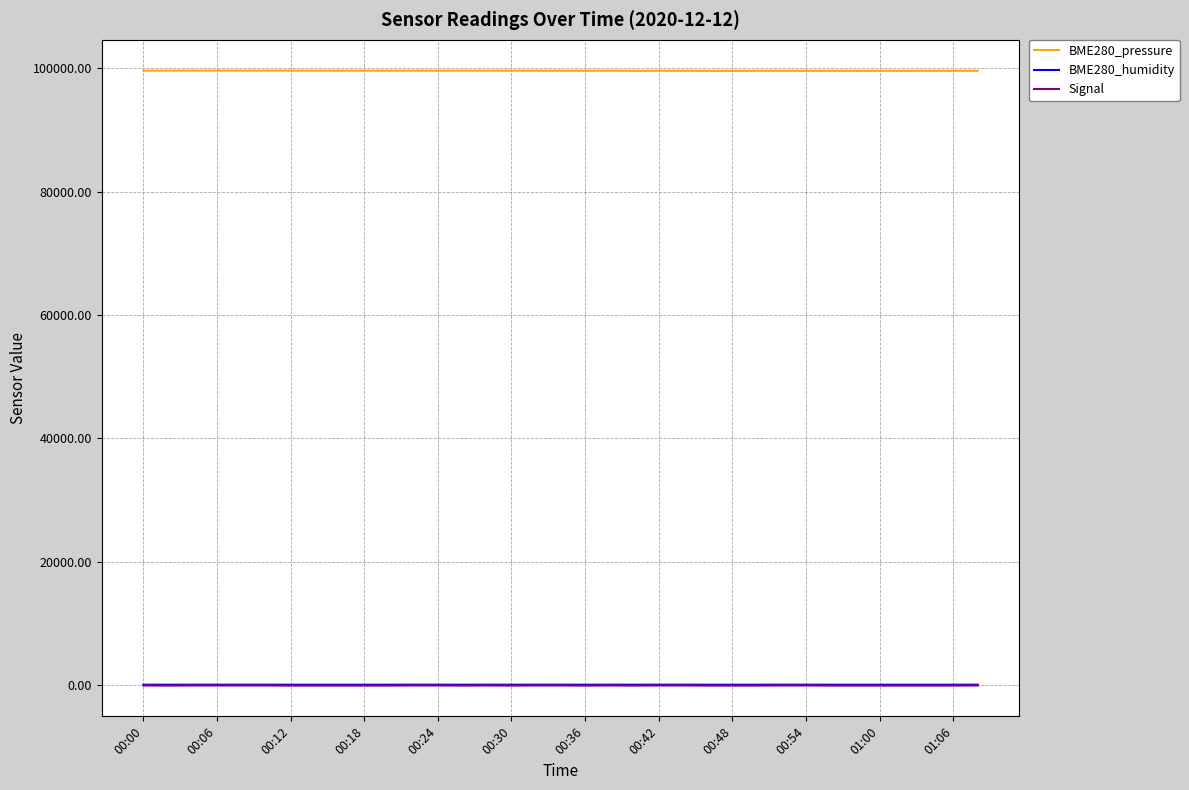

Which series has the widest spread of values?

BME280_pressure